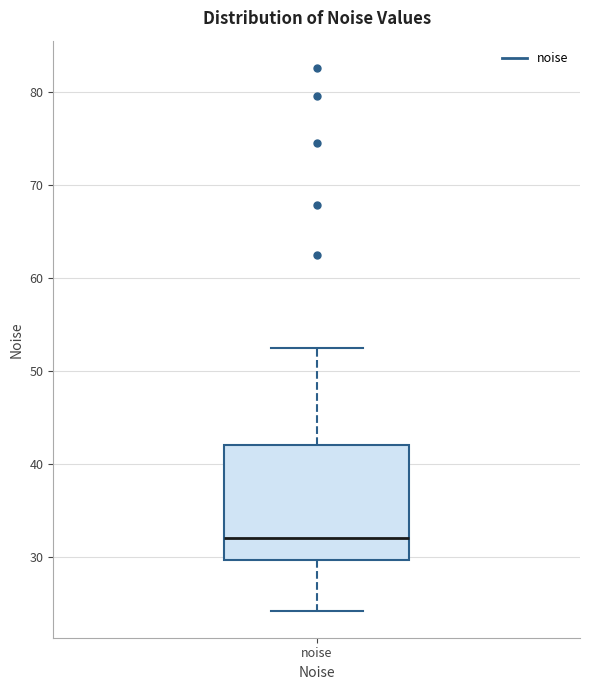

Read this box plot against the y-axis: the position of the median line, the range covered by the box, and the ends of both whiskers. The values are not printed on the chart, so give them approximately, as read against the axis.

median 32, box 30 to 42, whiskers 24 to 52